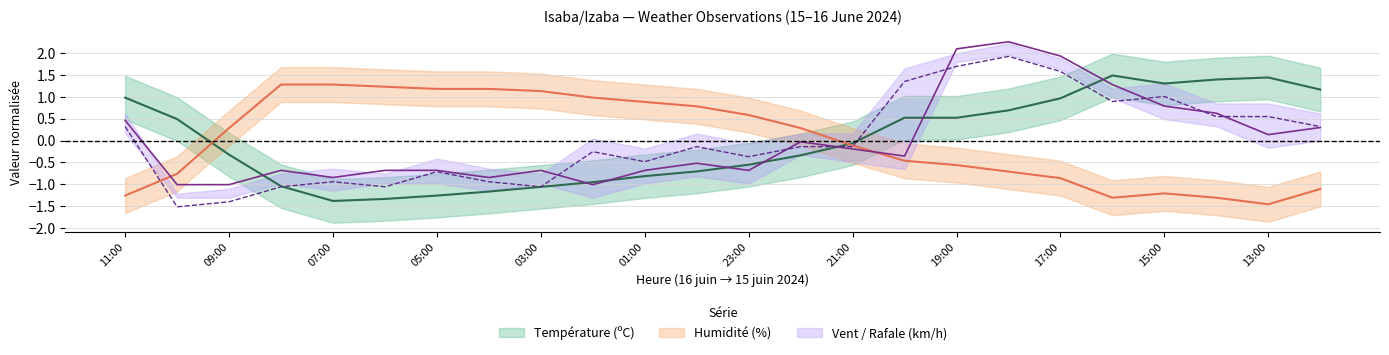

How many interior local peaks does the Humidité (%) series have?

1